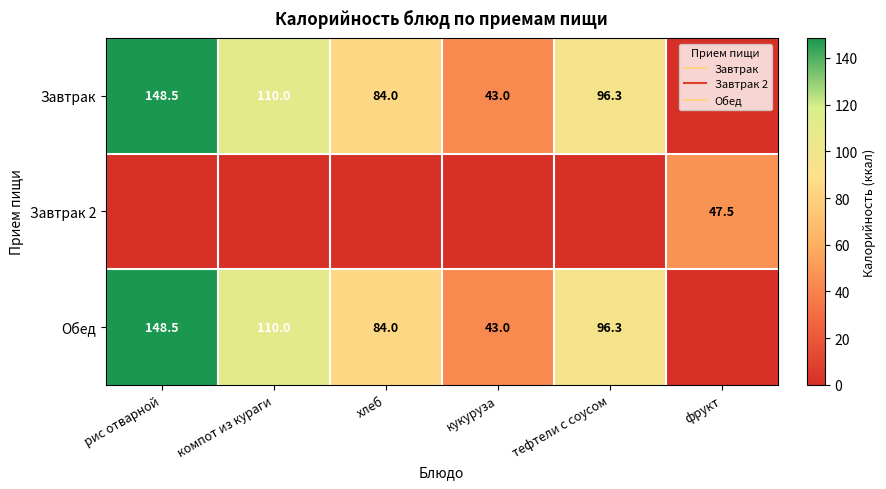

What is the difference between the second highest and minimum values in the Завтрак series?

110.0